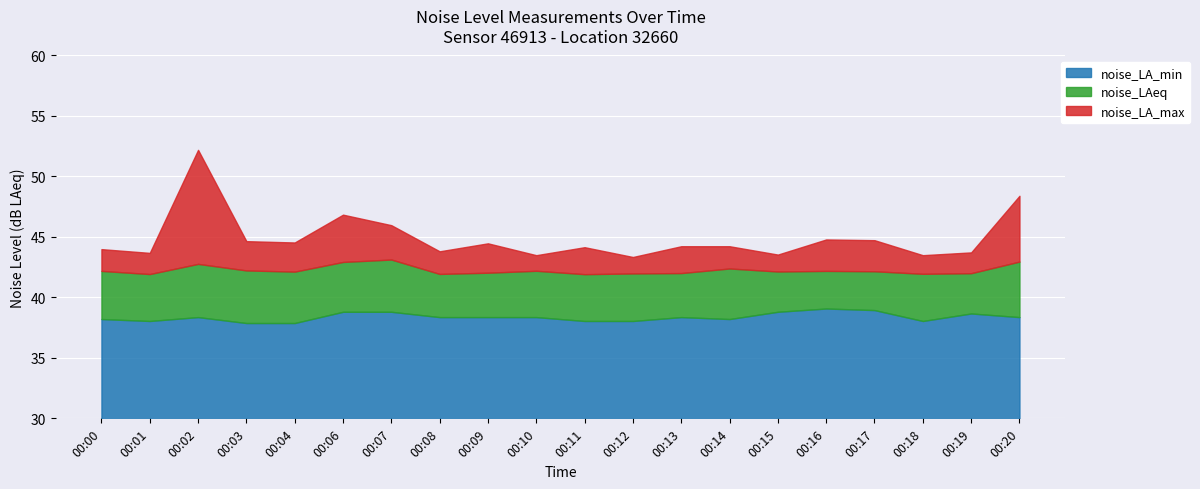

What are all the series names shown in the legend?

noise_LA_min, noise_LAeq, noise_LA_max